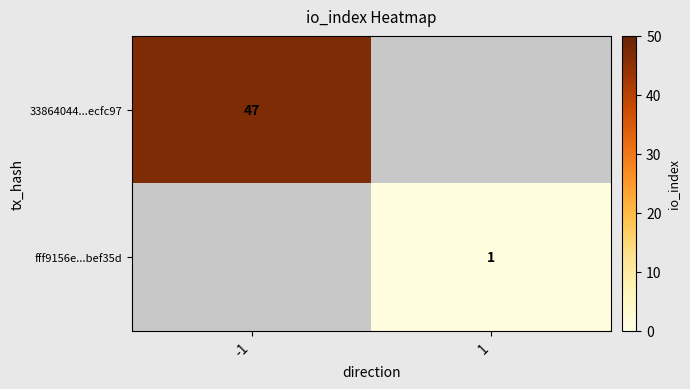

Is it true that 33864044...ecfc97 equals 29 at -1?

False